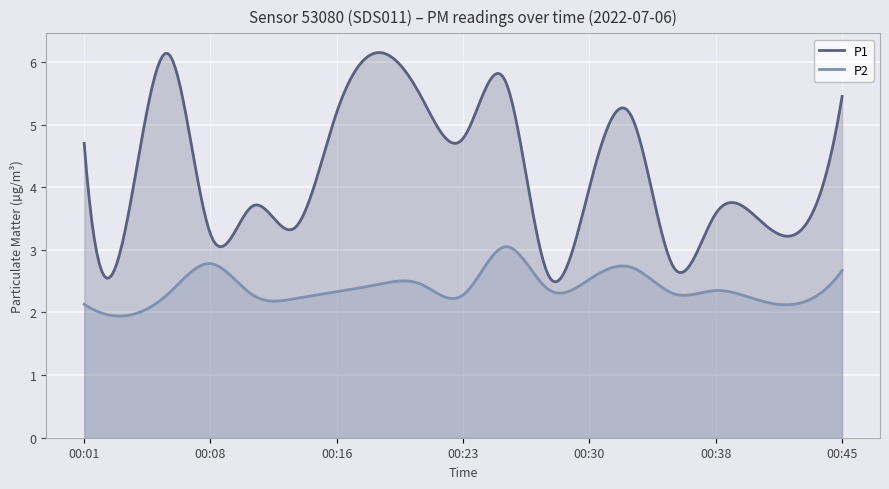

Which series changed the most between 00:25 and 00:38?

P1